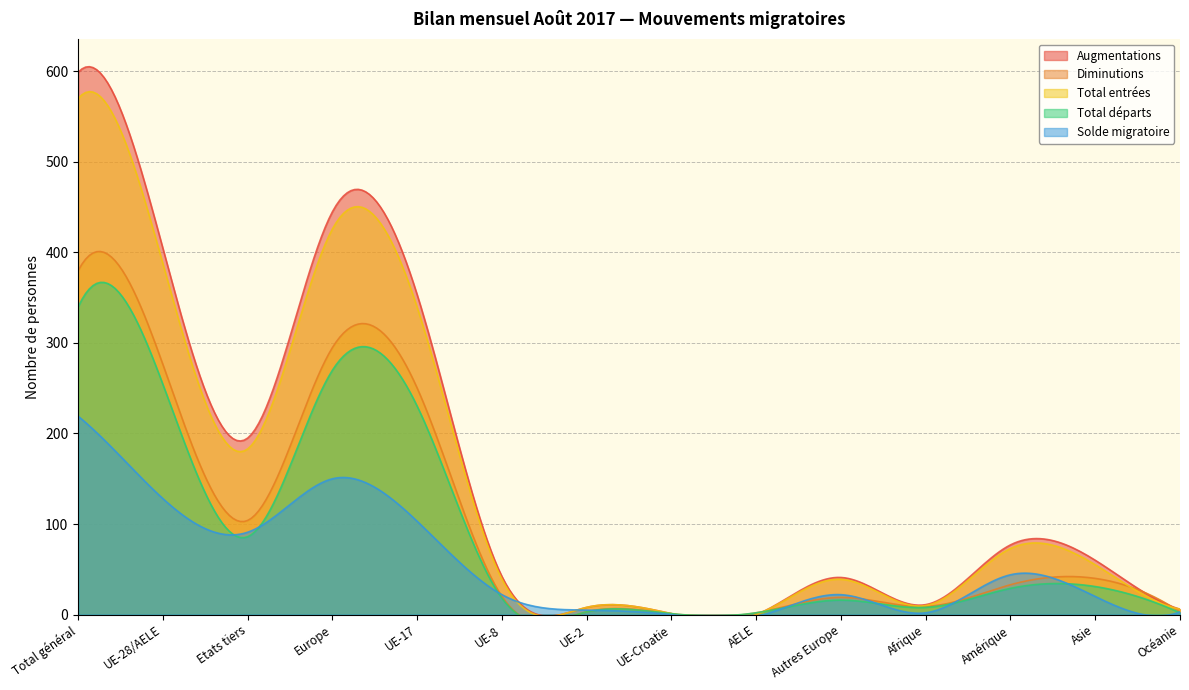

How many interior local valleys does the Total entrées series have?

3